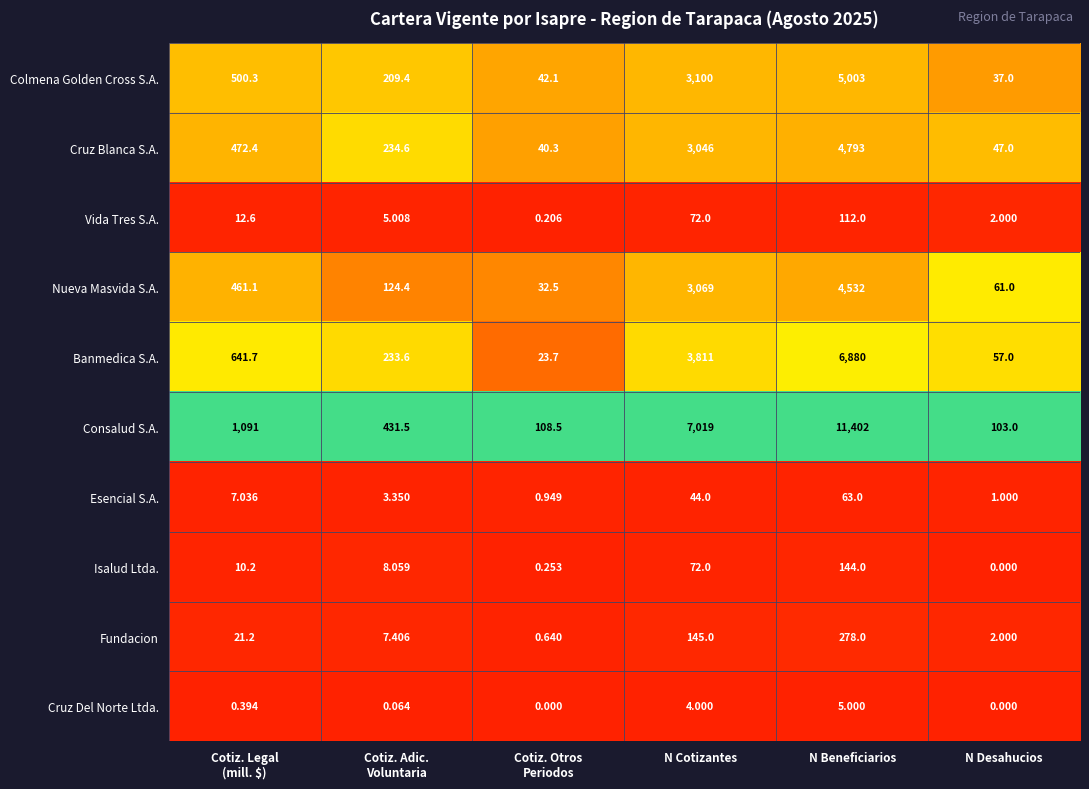

Which series has the widest spread of values?

Consalud S.A.